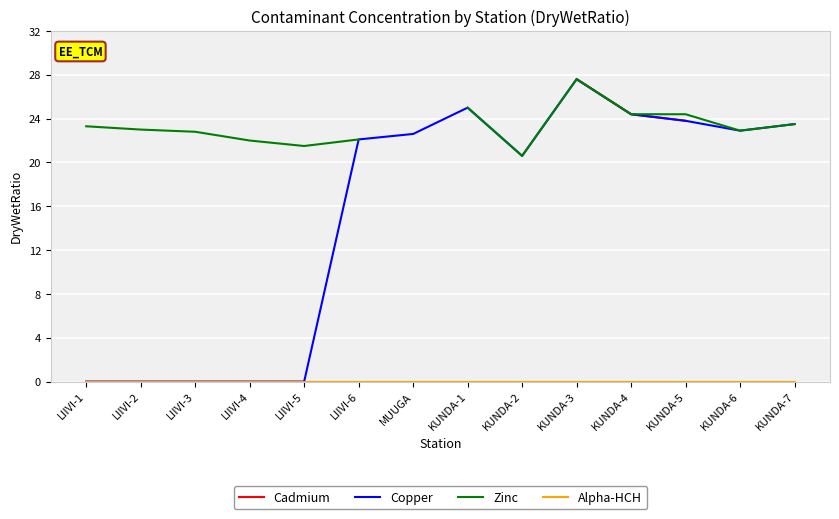

Which category has the lowest value across all series?

LIIVI-1